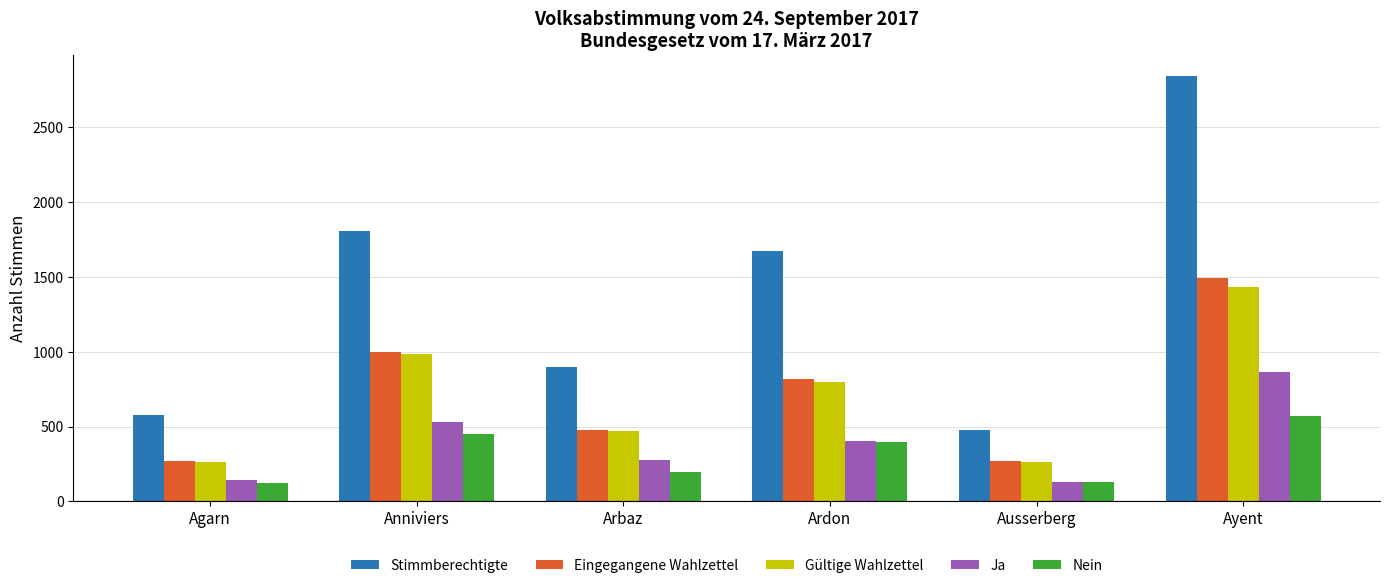

What is the minimum value for Gültige Wahlzettel?

263